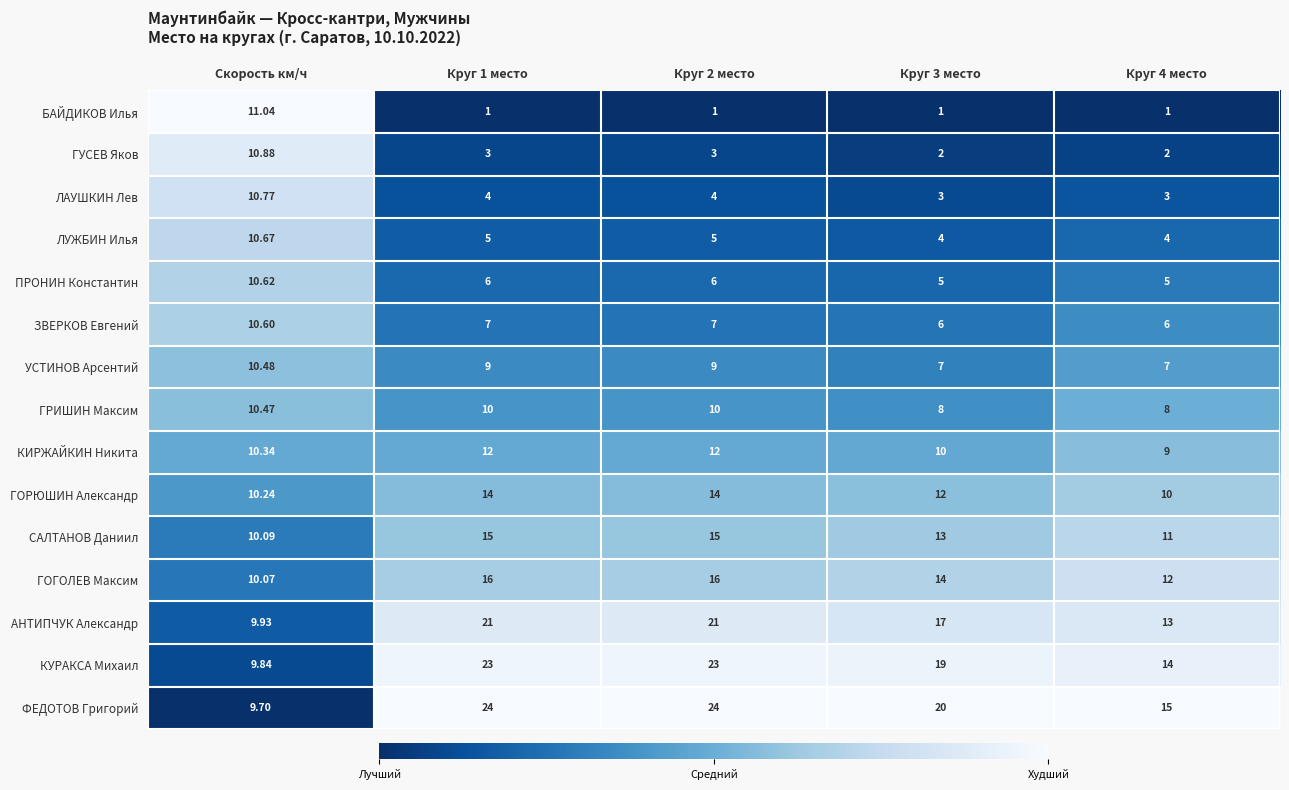

Which series has the largest range (max minus min)?

ФЕДОТОВ Григорий